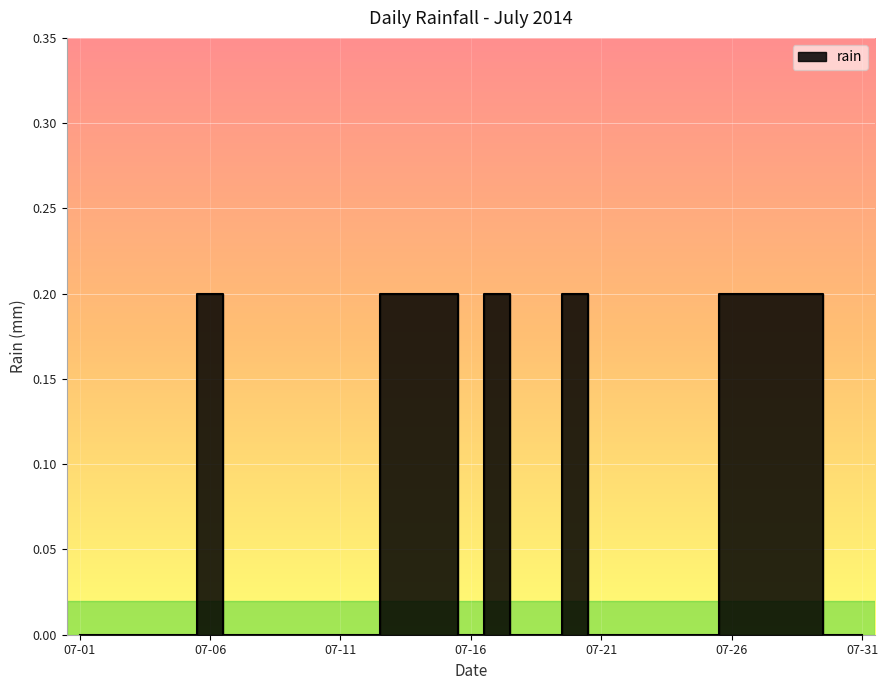

True or false: the data shows 0.1 at 2014-07-02.

False